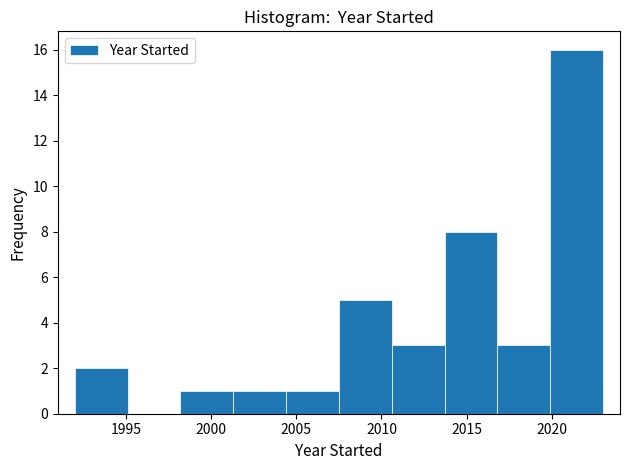

Reading left to right, transcribe this chart: for each bar, give the range it covers on the x-axis and its height. Neither the bar edges nor the heights are printed on the chart, so give them approximately, as read against the axes.

1992.0 to 1995.1: 2
1995.1 to 1998.2: 0
1998.2 to 2001.3: 1
2001.3 to 2004.4: 1
2004.4 to 2007.5: 1
2007.5 to 2010.6: 5
2010.6 to 2013.7: 3
2013.7 to 2016.8: 8
2016.8 to 2019.9: 3
2019.9 to 2023.0: 16